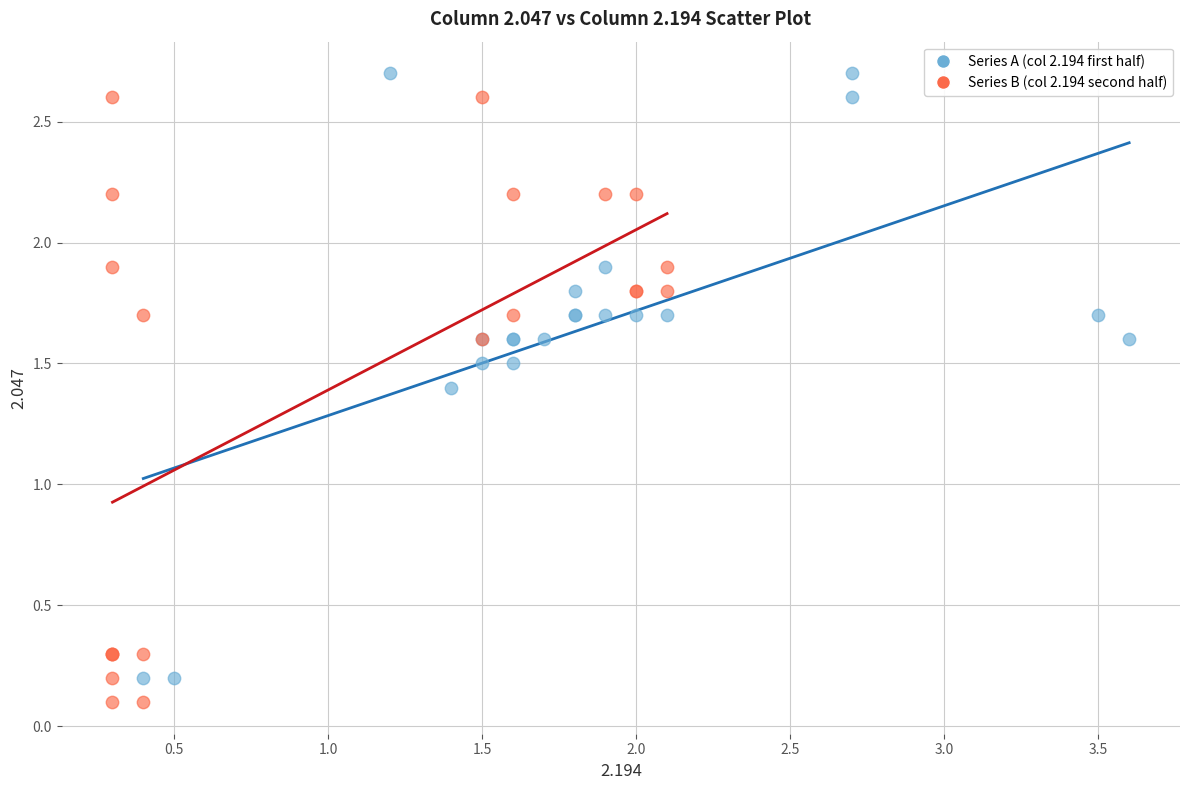

Which series contains the lowest Y value?

Series B (col 2.194 second half)